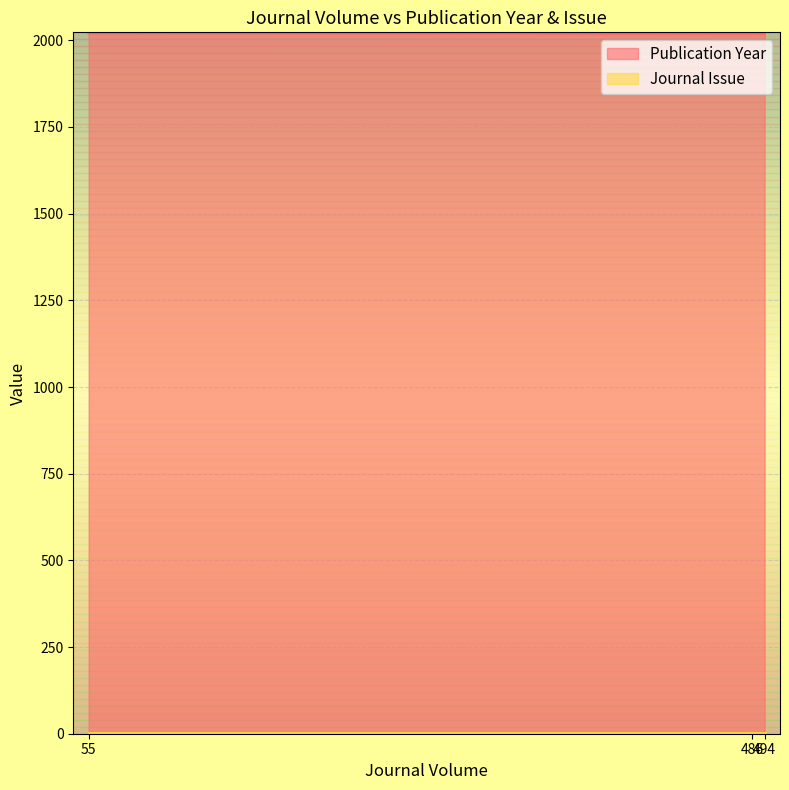

How many lines are shown in the chart?

2